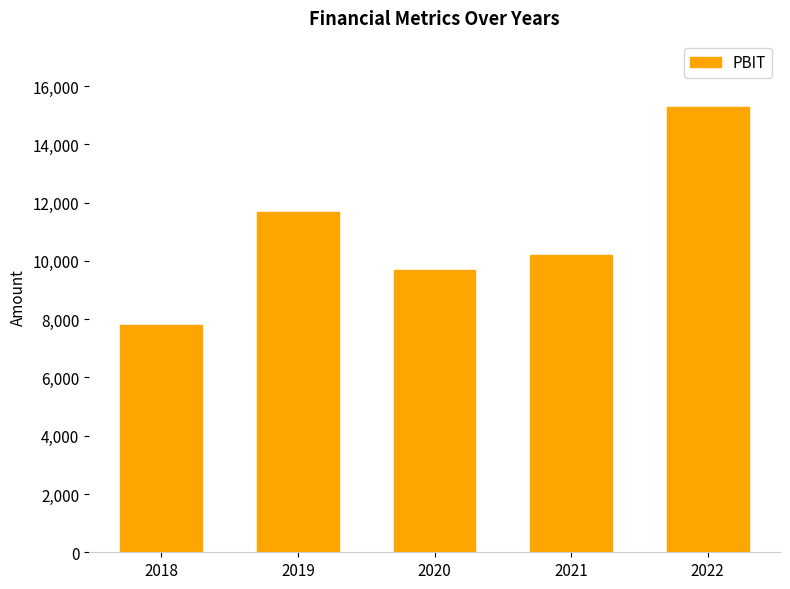

What is the difference between the values at 2020 and 2021?

503.0